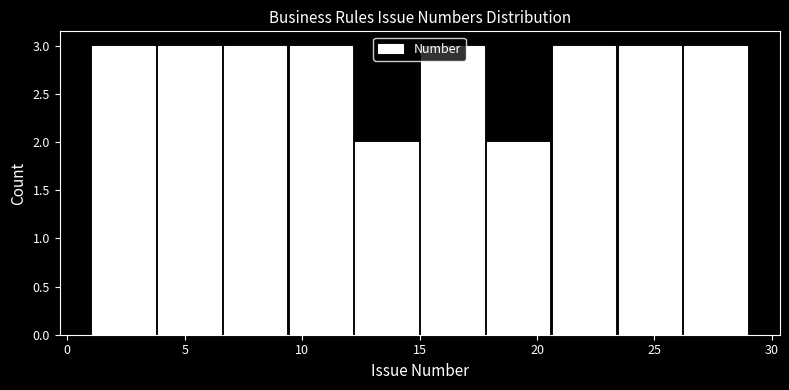

Reading left to right, list every bar in this chart as the range it spans on the x-axis followed by its height. Neither the bar edges nor the heights are printed on the chart, so give them approximately, as read against the axes.

1.0 to 3.8: 3
3.8 to 6.6: 3
6.6 to 9.4: 3
9.4 to 12.2: 3
12.2 to 15.0: 2
15.0 to 17.8: 3
17.8 to 20.6: 2
20.6 to 23.4: 3
23.4 to 26.2: 3
26.2 to 29.0: 3